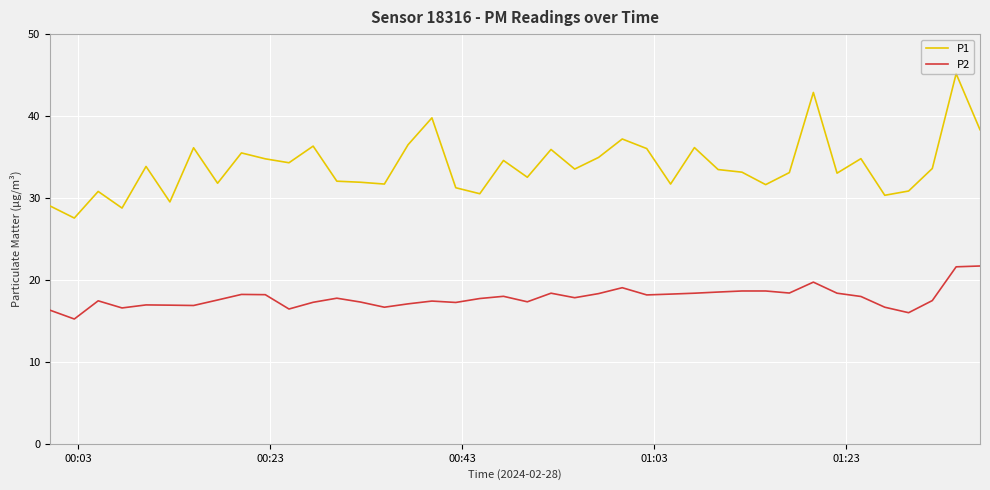

What is the average value of the P2 series?

17.8